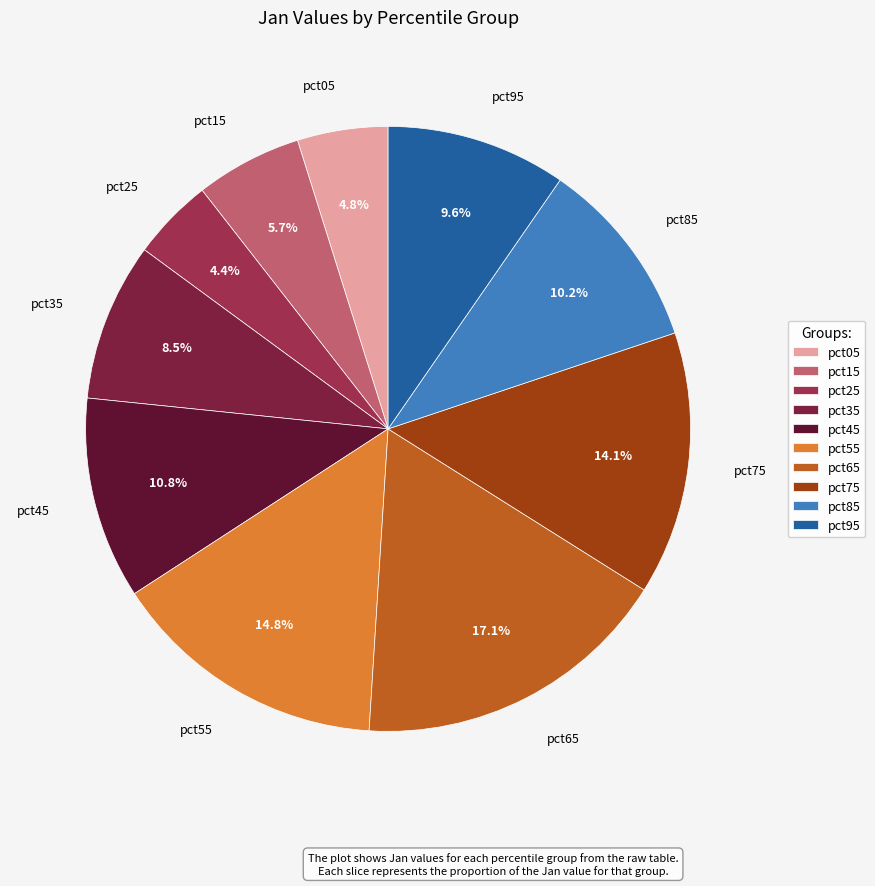

What is the largest slice in the pie chart?

pct65